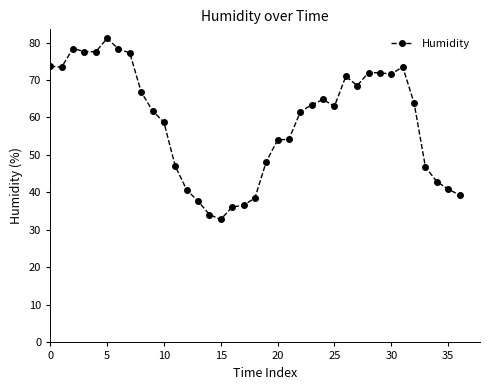

True or false: there are more than 0 points higher than both neighbors.

True